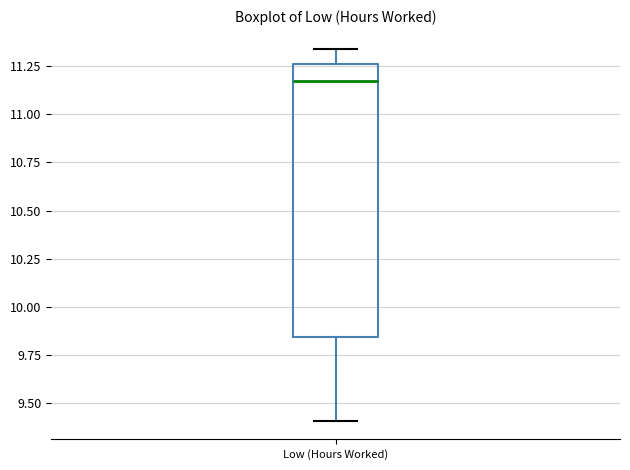

Transcribe this box plot: give where the median line is, the range the box spans, and where the two whiskers end, as read against the y-axis. The values are not printed on the chart, so give them approximately, as read against the axis.

median 11.15, box 9.85 to 11.25, whiskers 9.40 to 11.35